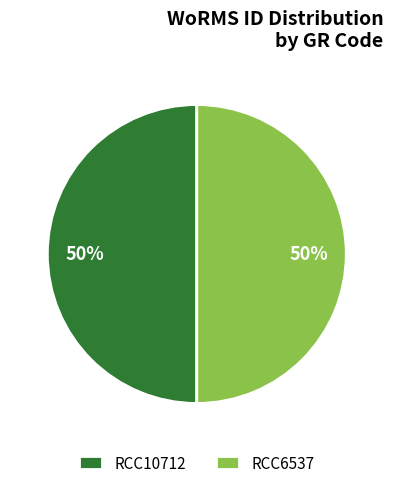

Is the sum of RCC10712 and RCC6537 greater than half?

Yes